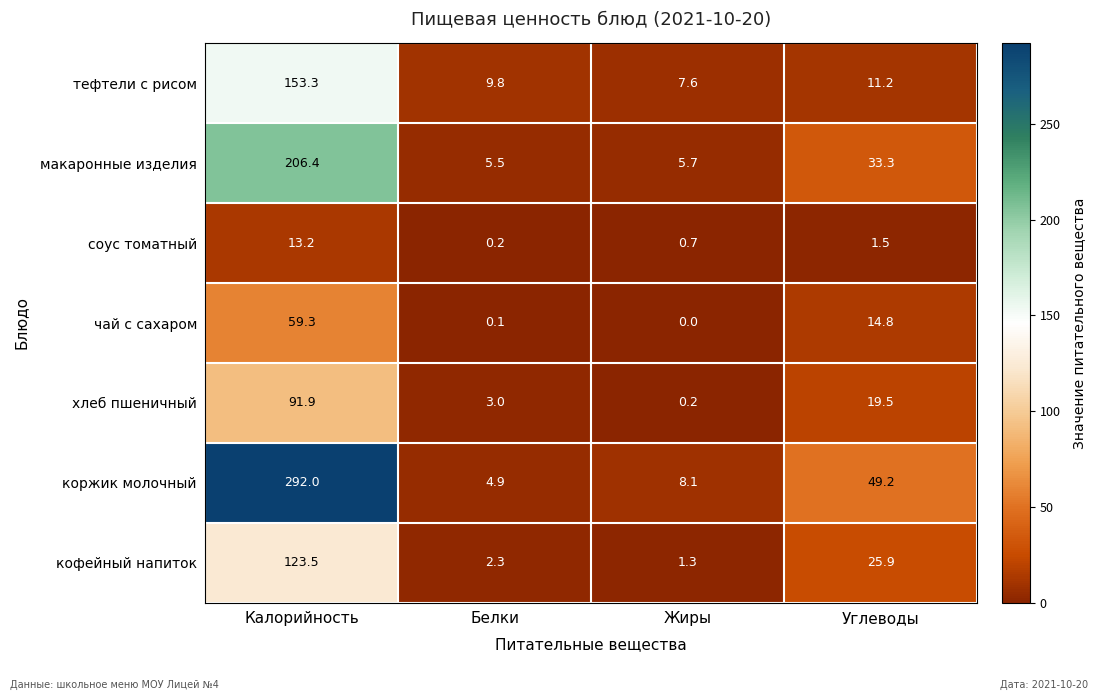

What is the approximate value of чай с сахаром at Углеводы?

14.8